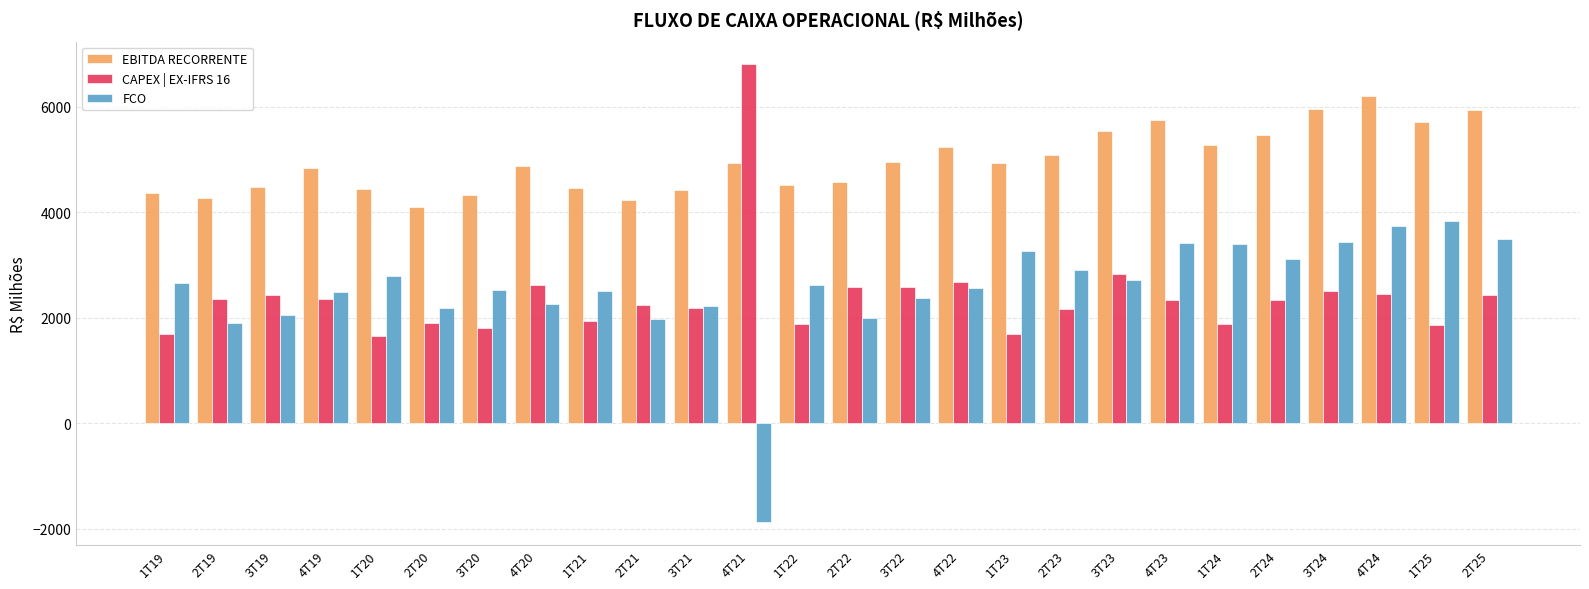

The EBITDA RECORRENTE series shows 7797.5 at 1T21. True or false?

False